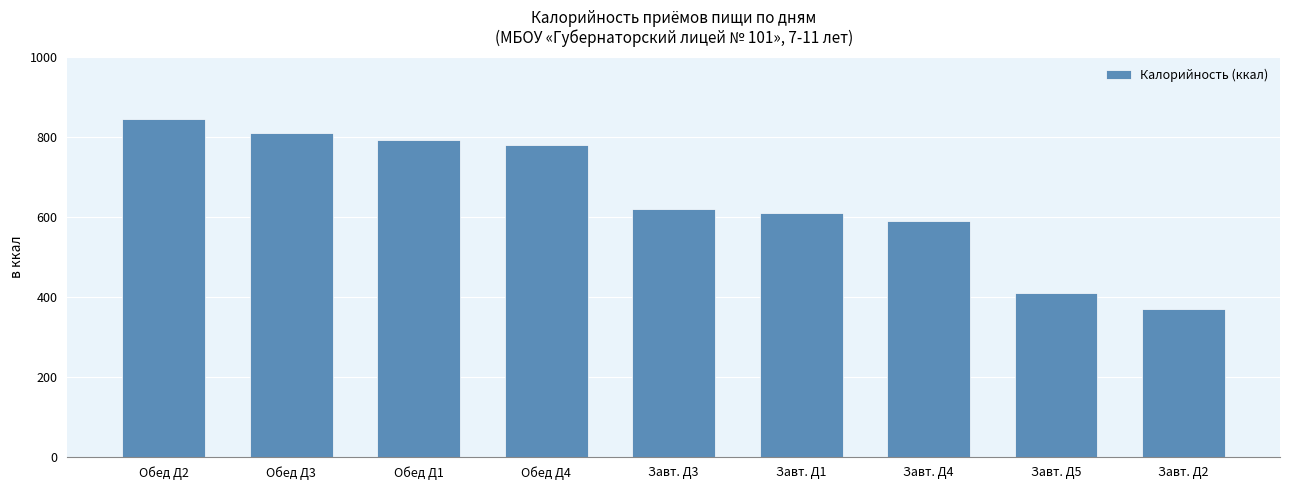

Rank the categories by value from lowest to highest.

Завт. Д2, Завт. Д5, Завт. Д4, Завт. Д1, Завт. Д3, Обед Д4, Обед Д1, Обед Д3, Обед Д2